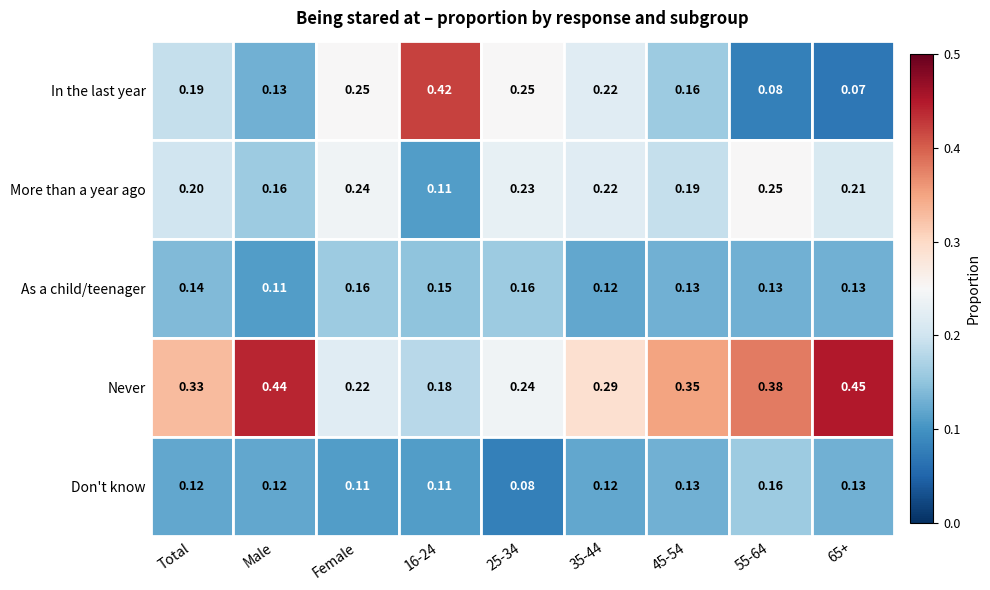

Is the value of As a child/teenager at Male greater than the value of Don't know at 25-34?

Yes